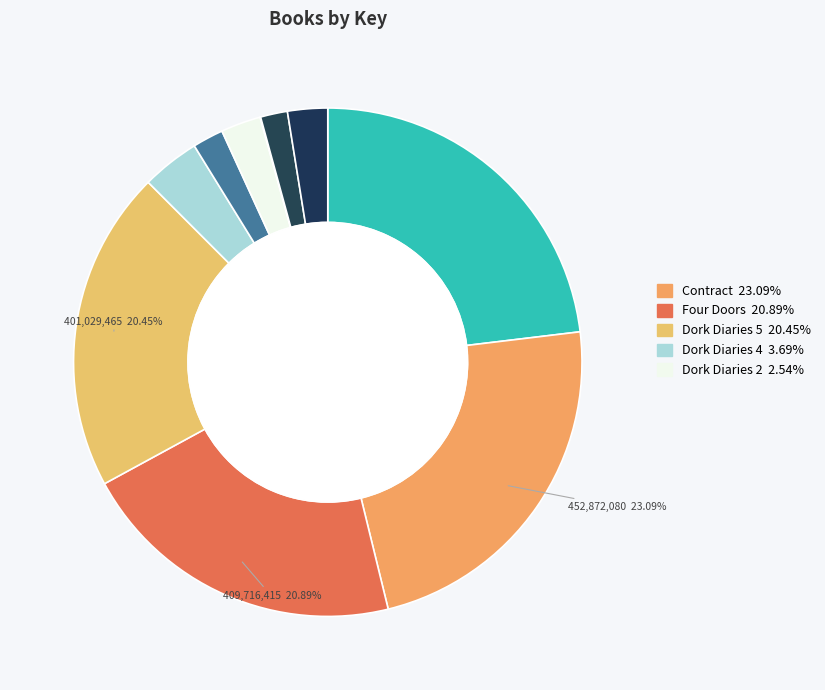

Does any single category account for the majority?

No